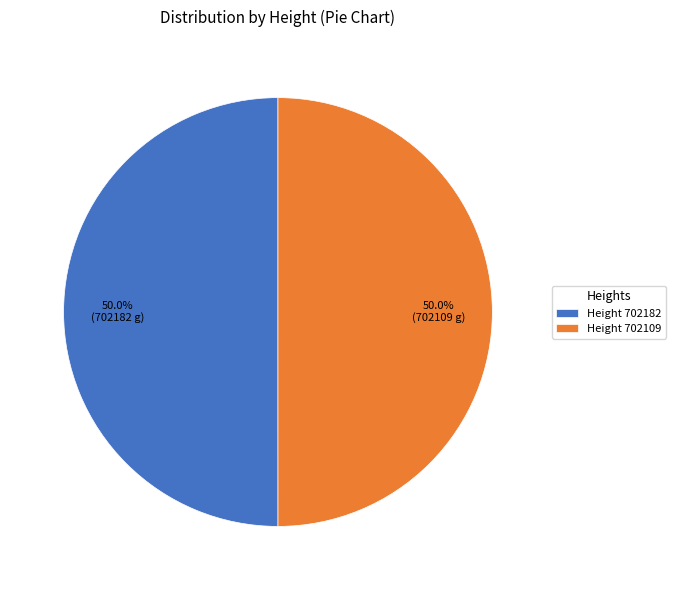

Approximately how many times larger is the value at Height 702109 compared to Height 702182?

1.0